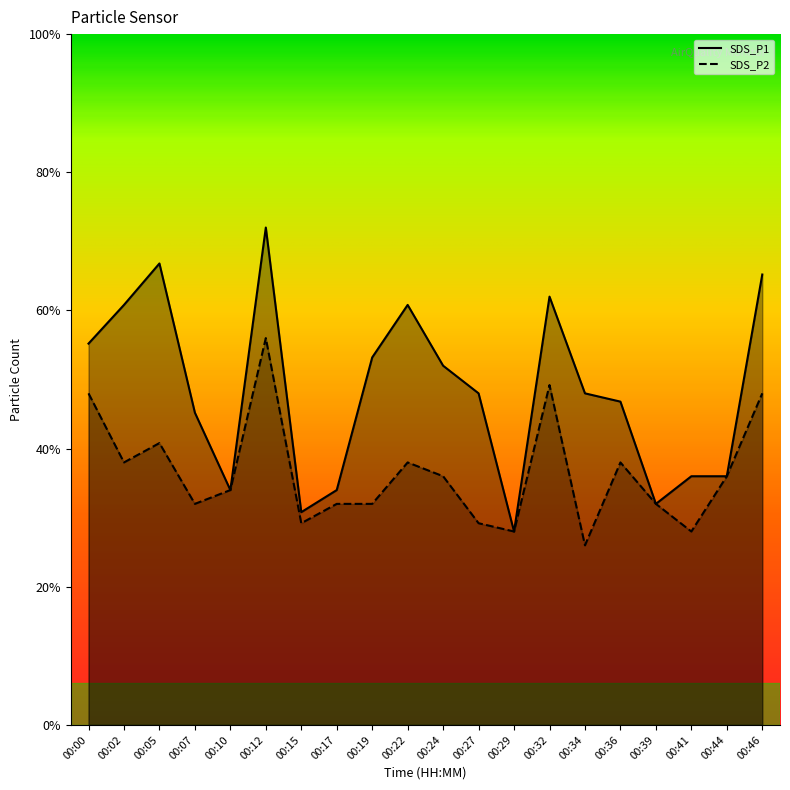

Is it true that SDS_P2 equals 0.6 at 00:02?

False